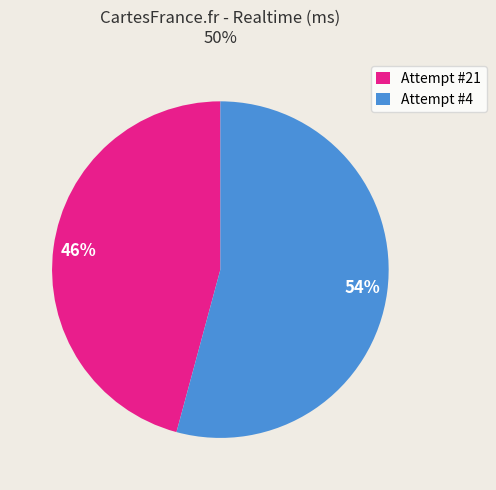

Rank the categories by value from highest to lowest.

Attempt #4, Attempt #21